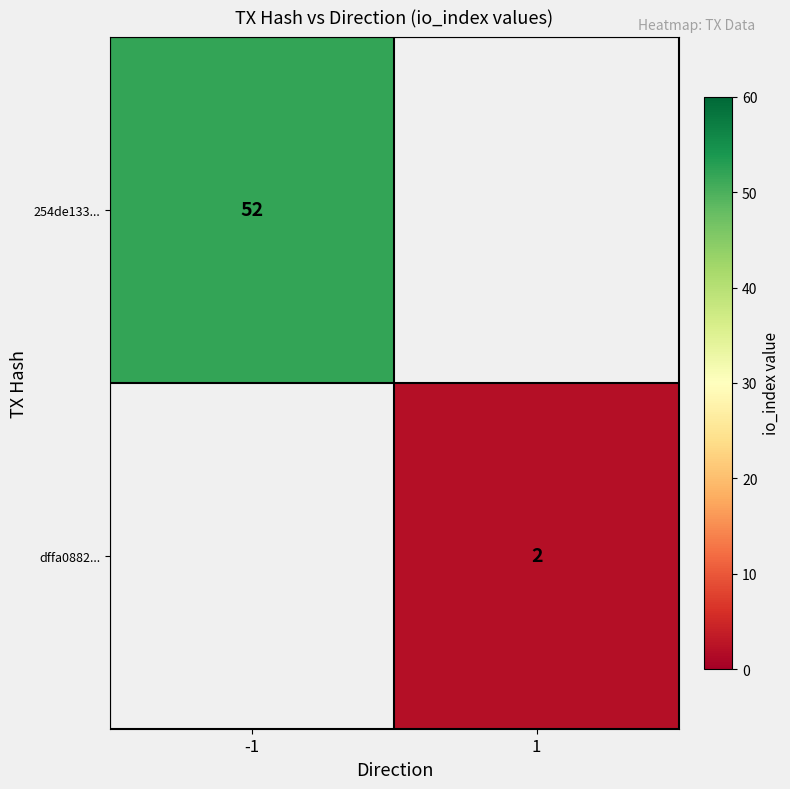

The value of dffa0882... at 1 is 2. True or false?

True